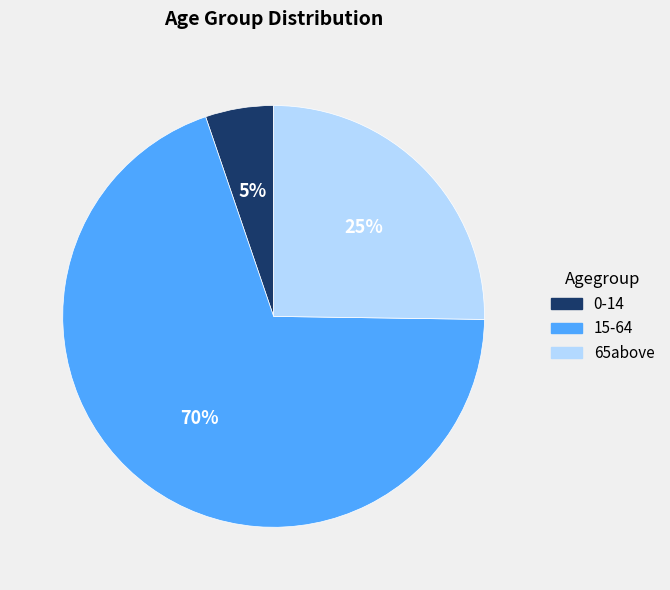

Which has a higher value, 65above or 0-14?

65above